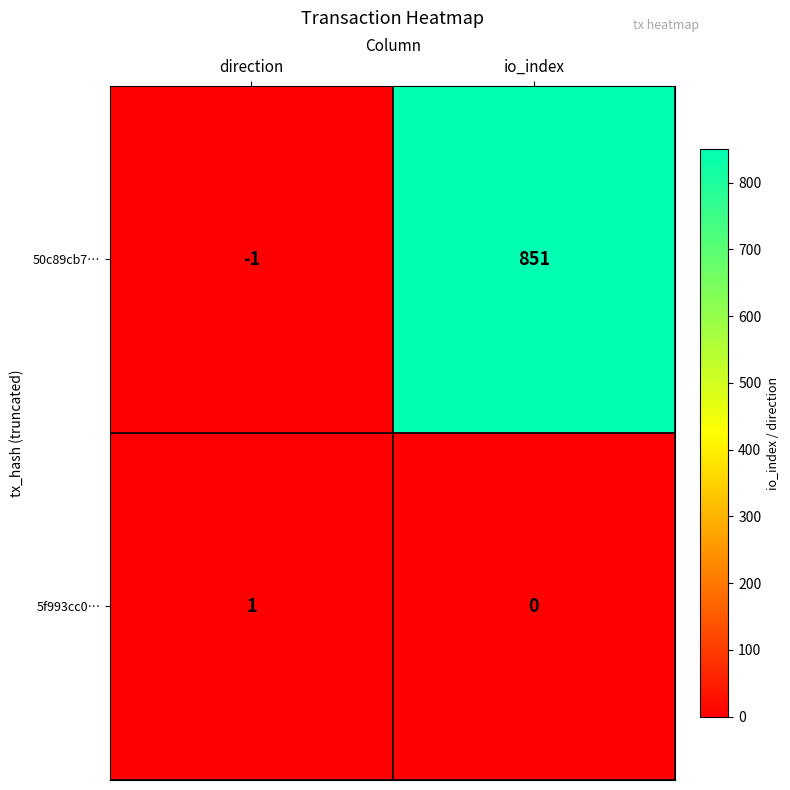

At which category is the sum across all series the highest?

io_index